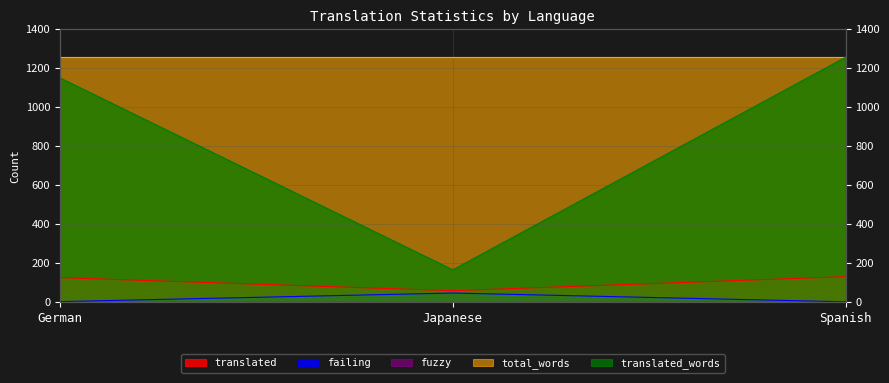

Which series has the largest range (max minus min)?

translated_words